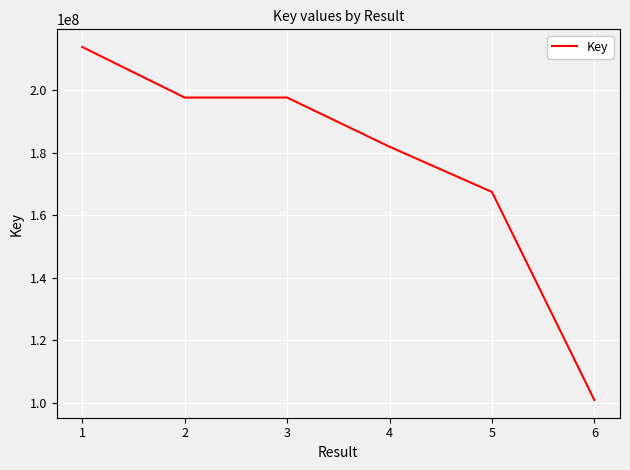

What is the difference between the values at 6 and 1?

112981357